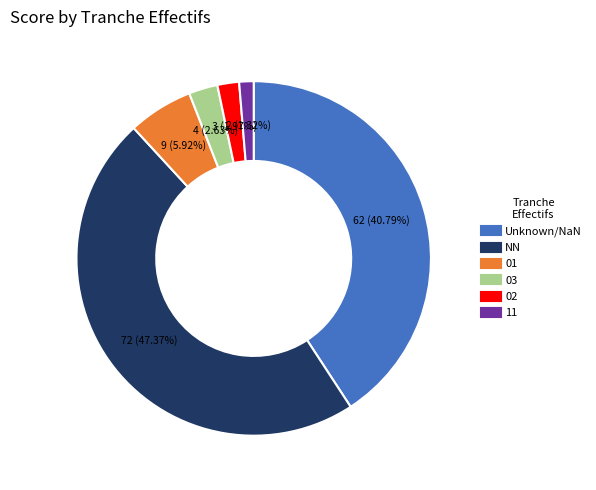

Does any single category account for the majority?

No